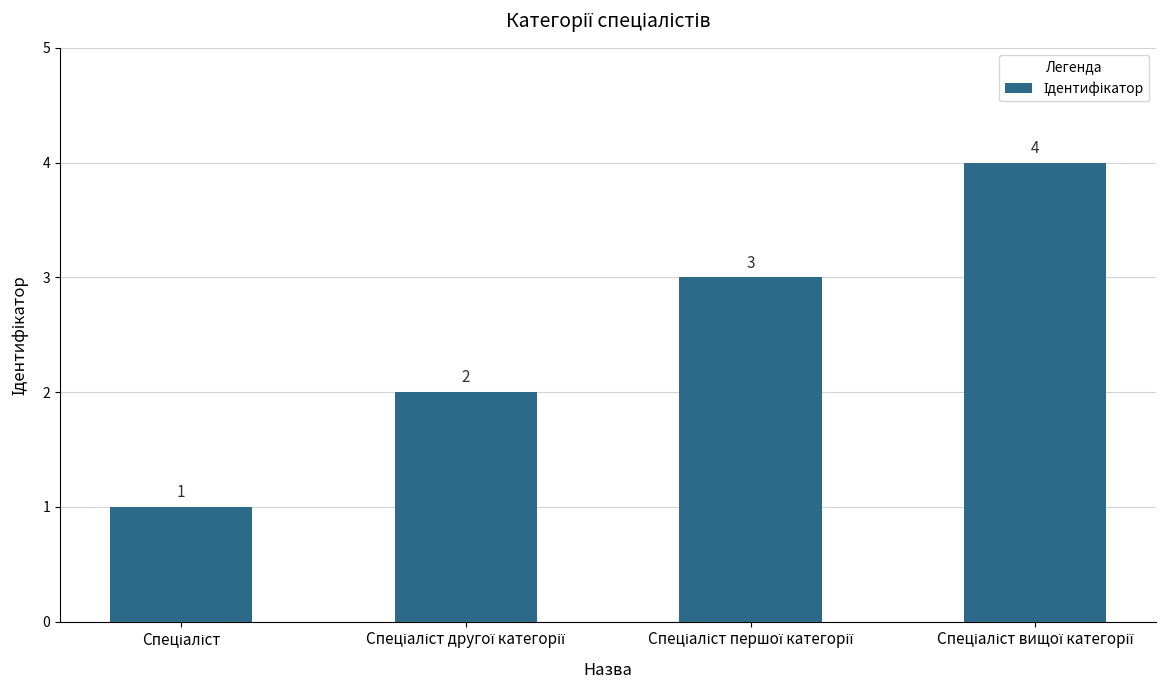

What is the difference between the maximum and minimum values?

3